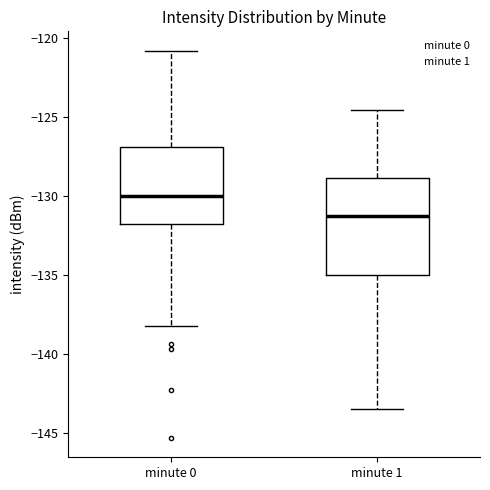

Reading left to right, read every box against the y-axis: the position of its median line, the range the box covers, and the ends of its whiskers. The values are not printed on the chart, so give them approximately, as read against the axis.

minute 0: median -130.0, box -132.0 to -127.0, whiskers -138.0 to -121.0
minute 1: median -131.0, box -135.0 to -129.0, whiskers -143.5 to -124.5